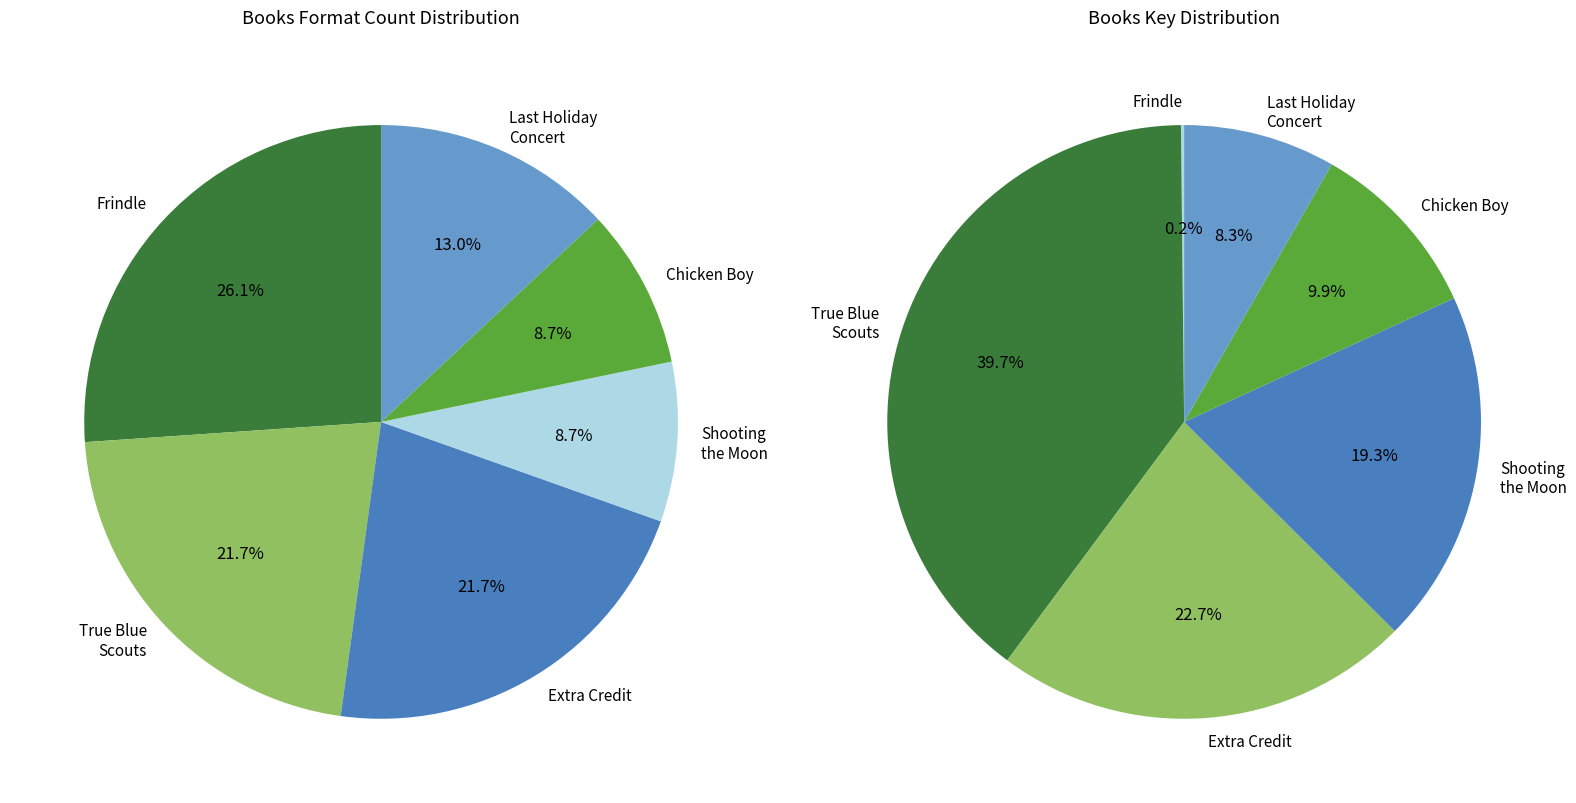

The Extra Credit slice represents 23% of the pie. True or false?

True